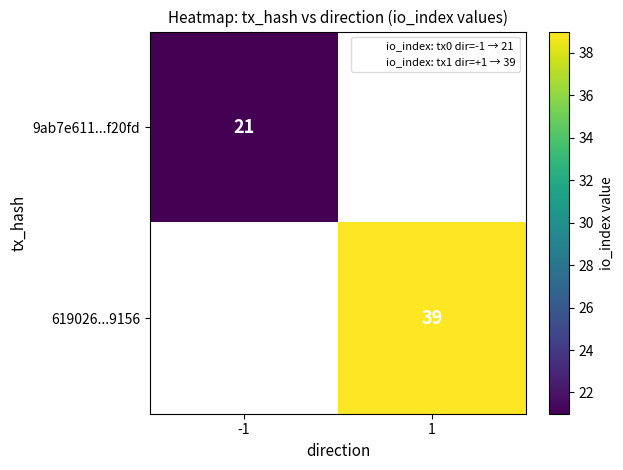

The 619026...9156 series shows 65 at 1. True or false?

False